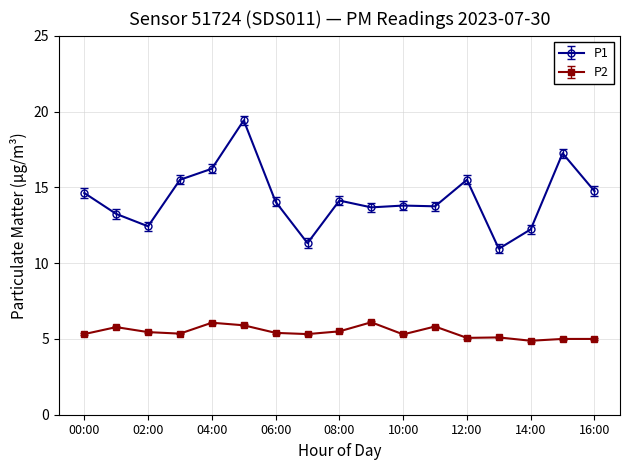

What is the average value of the P1 series?

14.3